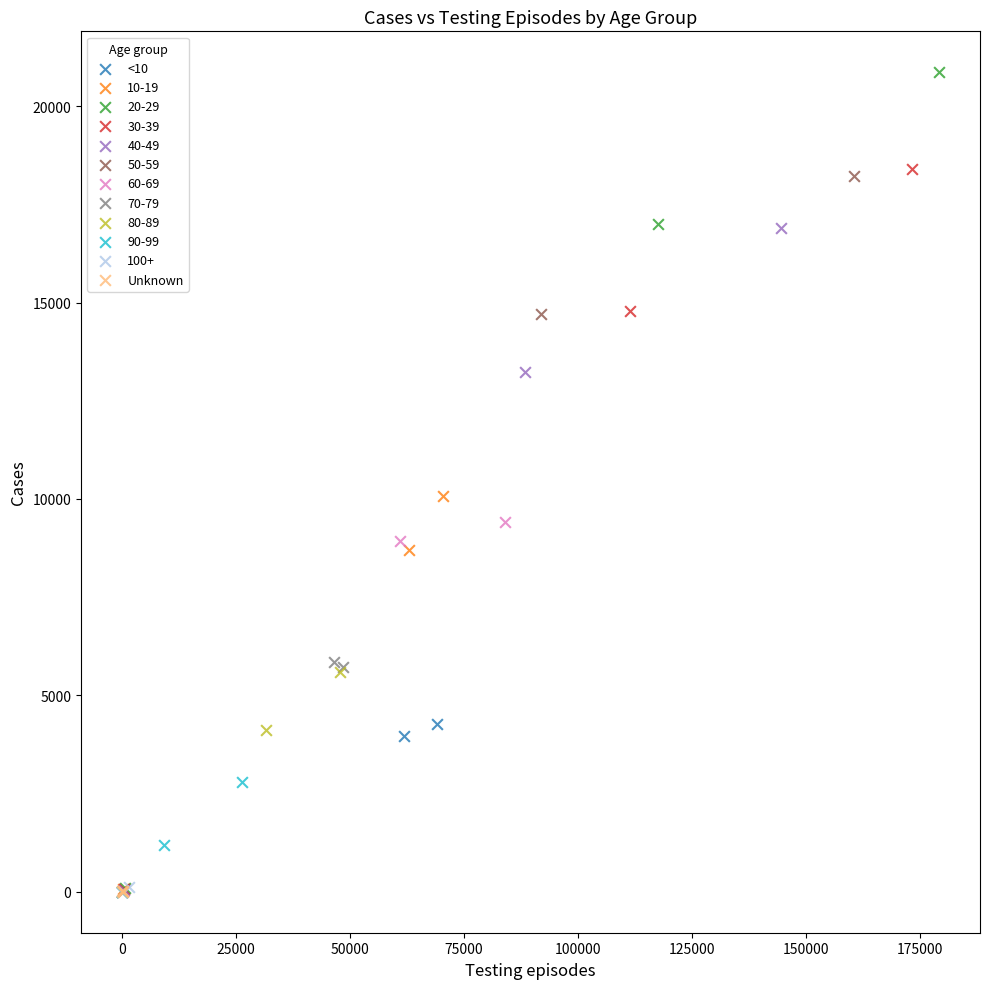

Which series has the largest Y range (max minus min)?

20-29